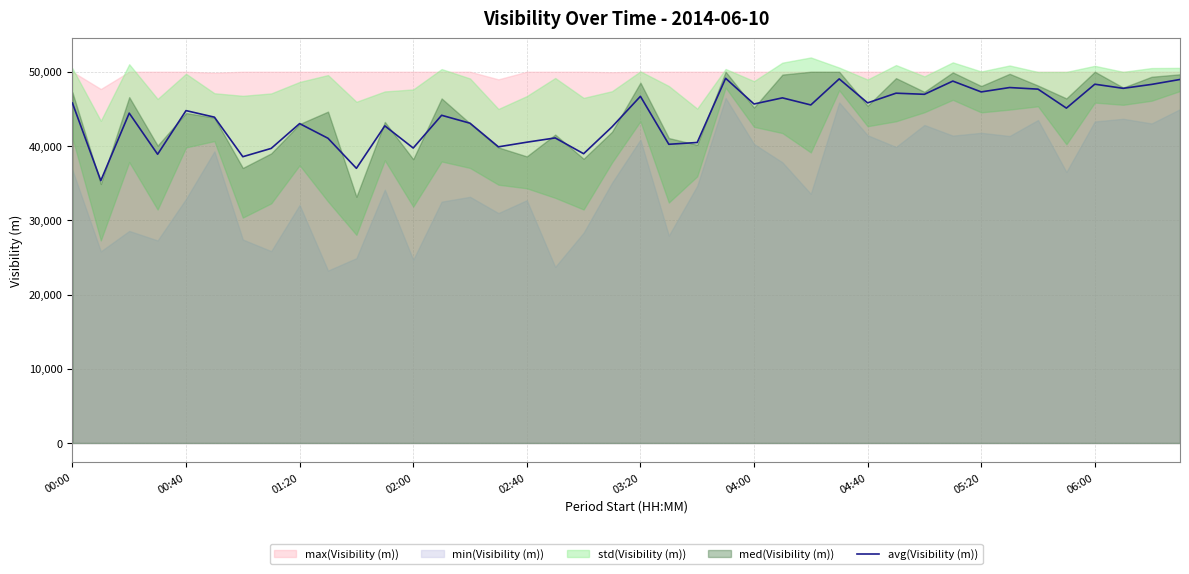

Approximately how many times larger is the value at 18 compared to 38?

0.8